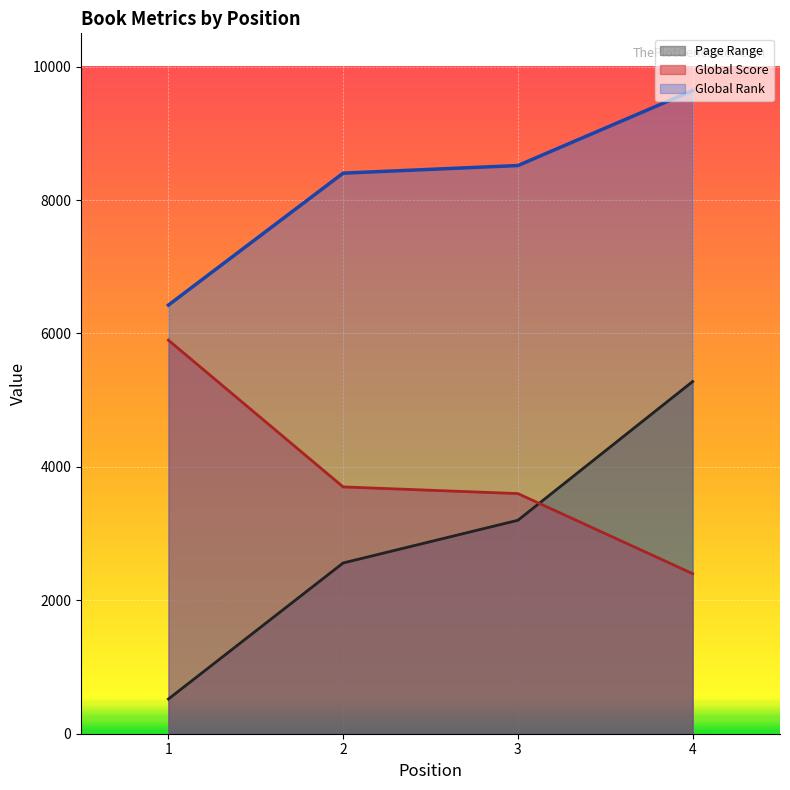

Does the chart display data point markers on the line(s)?

No